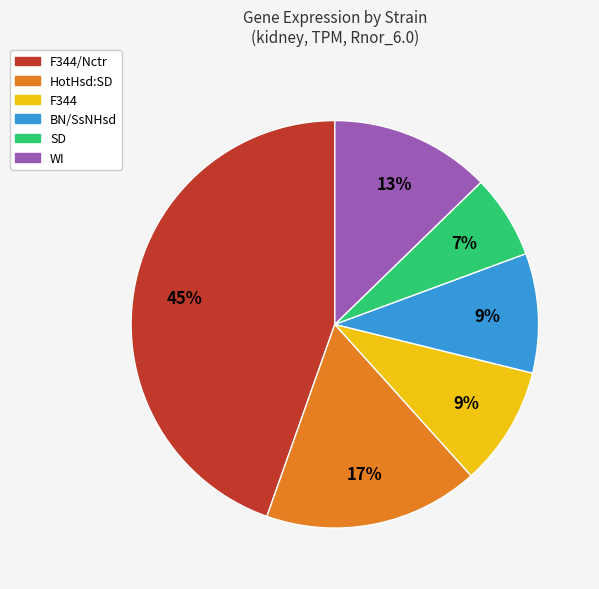

Is there a majority slice in this chart?

No